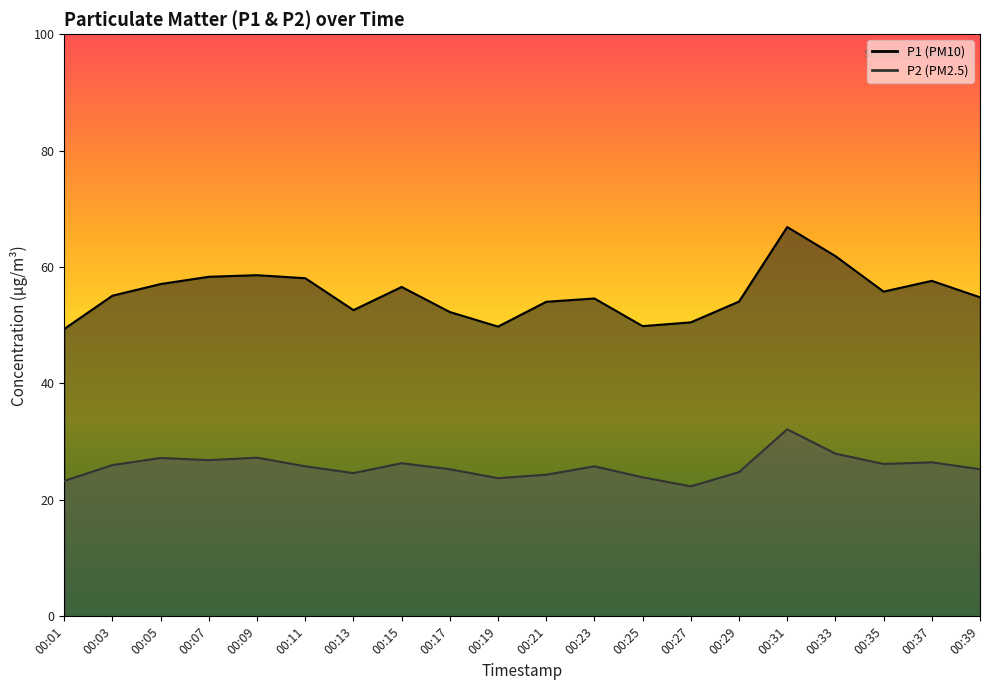

True or false: P2 has a value of 26.0 at 00:03.

True